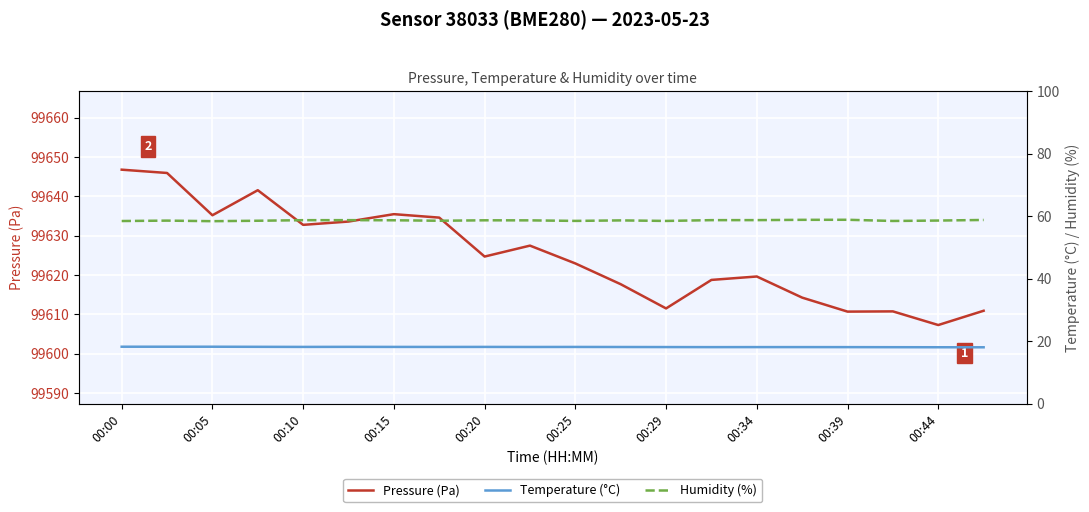

At how many categories does at least one series exceed 13237?

20